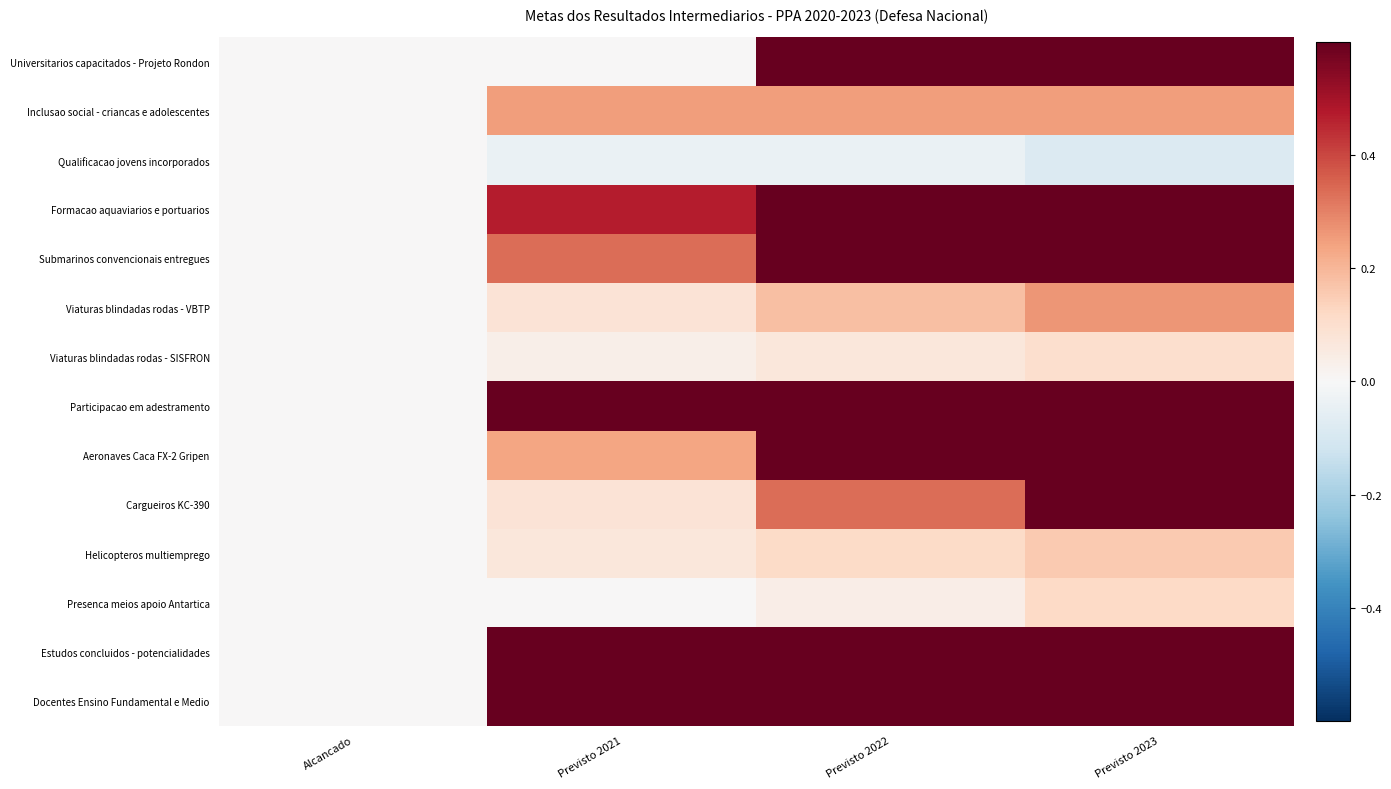

At how many categories does at least one series exceed 0?

3